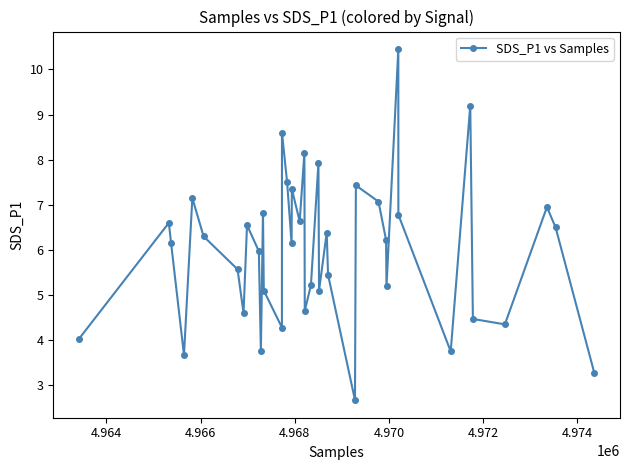

What is the difference between the second highest and minimum values?

6.5